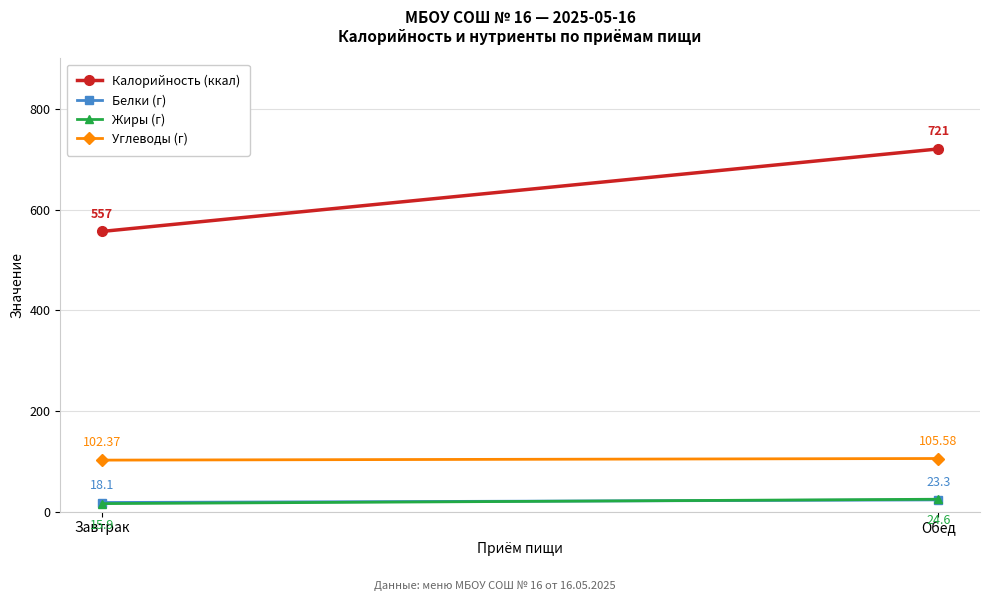

At how many categories does at least one series exceed 512?

2